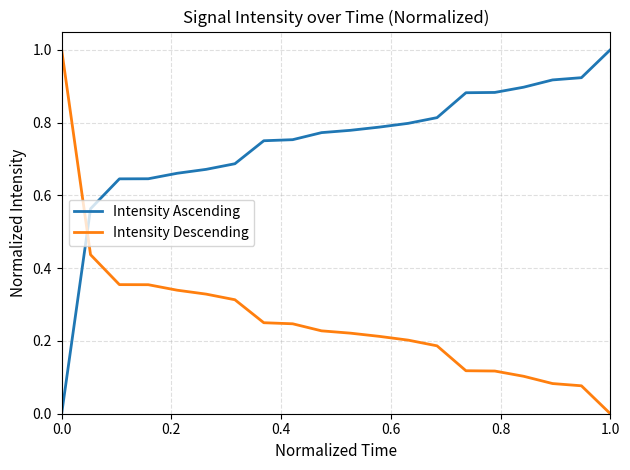

Which series has the largest total across all categories?

Intensity Ascending